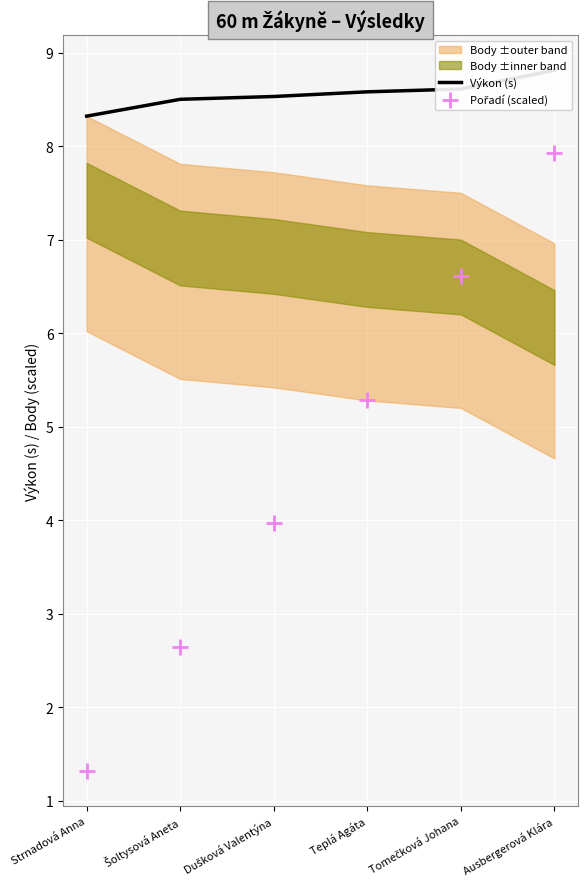

Which series has the largest Y range (max minus min)?

Pořadí (scaled)